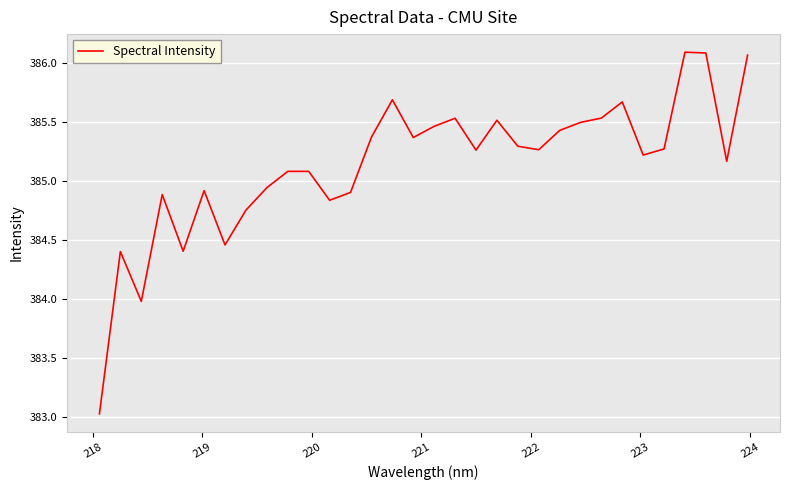

What is the difference between the maximum and minimum values?

3.1